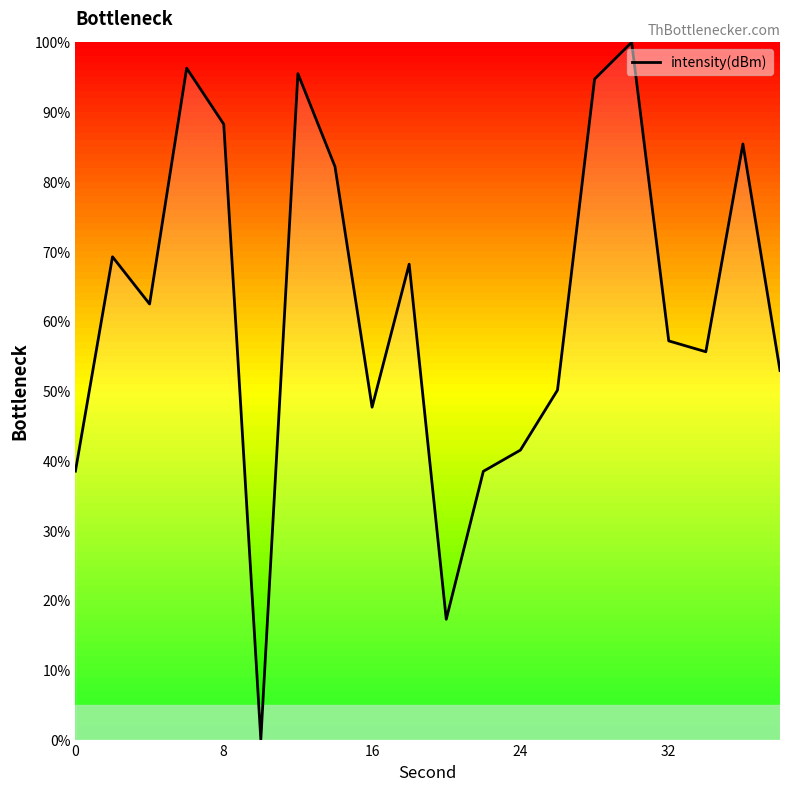

What is the maximum value shown in the chart?

100.0